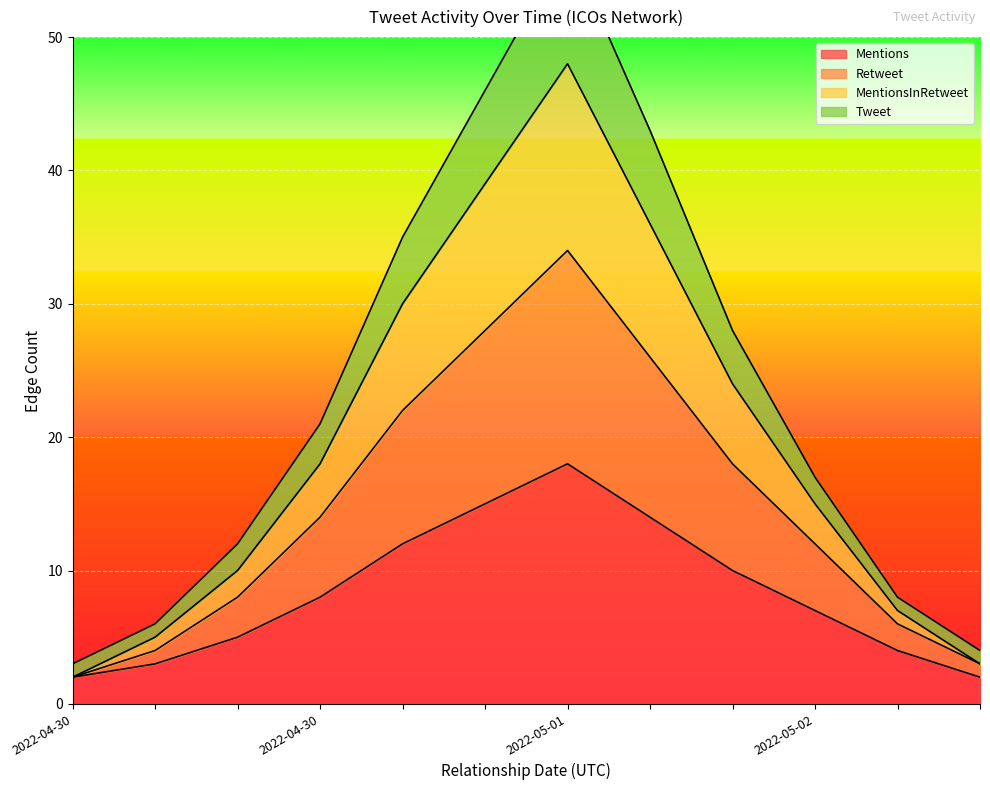

Rank the categories by Retweet value from highest to lowest.

2022-05-01 12:00, 2022-05-01 06:00, 2022-05-01 18:00, 2022-05-01 00:00, 2022-05-02 00:00, 2022-04-30 18:00, 2022-05-02 06:00, 2022-04-30 12:00, 2022-05-02 12:00, 2022-04-30 06:00, 2022-05-02 18:00, 2022-04-30 00:00